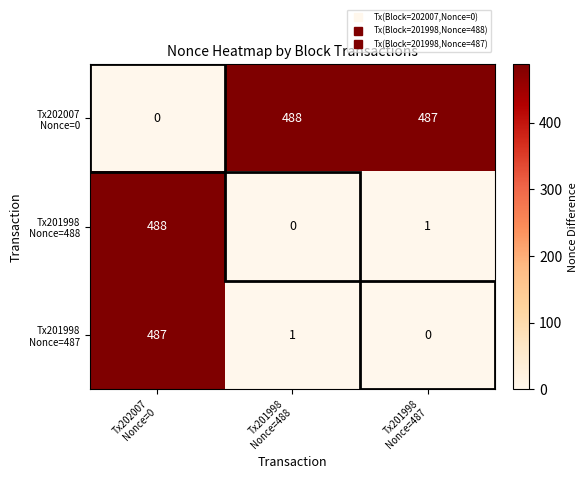

At how many categories does at least one series exceed 12?

3